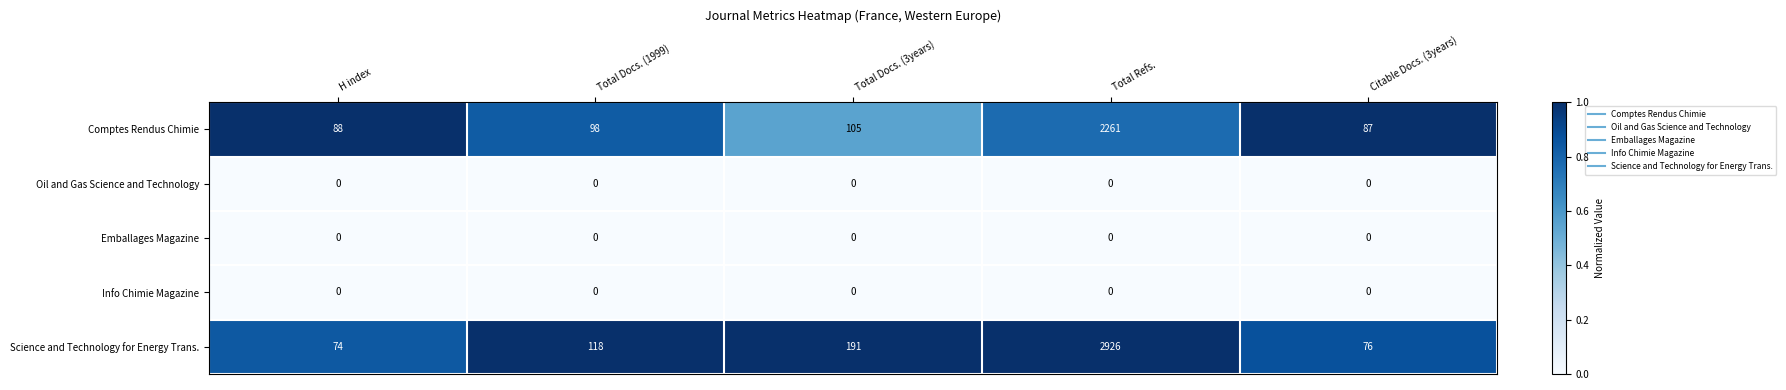

Reading left to right, list all the values displayed in this chart.

Comptes Rendus Chimie: 88	98	105	2261	87
Oil and Gas Science and Technology: 0	0	0	0	0
Emballages Magazine: 0	0	0	0	0
Info Chimie Magazine: 0	0	0	0	0
Science and Technology for Energy Trans.: 74	118	191	2926	76